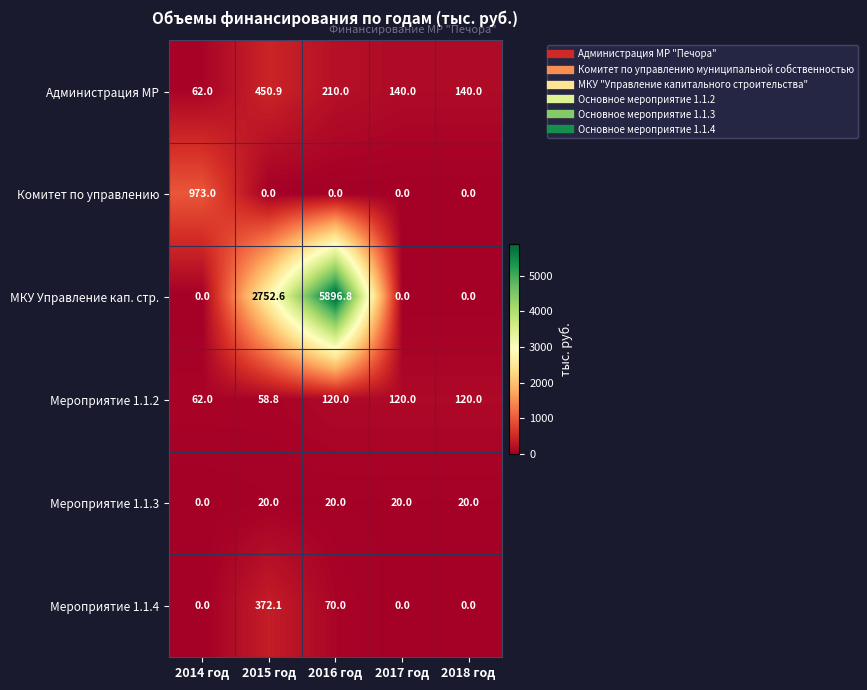

Reading left to right, what are all the values shown in this chart?

Администрация МР: 2014 год=62.0	2015 год=450.9	2016 год=210.0	2017 год=140.0	2018 год=140.0
Комитет по управлению: 2014 год=973.0	2015 год=0.0	2016 год=0.0	2017 год=0.0	2018 год=0.0
МКУ Управление кап. стр.: 2014 год=0.0	2015 год=2752.6	2016 год=5896.8	2017 год=0.0	2018 год=0.0
Мероприятие 1.1.2: 2014 год=62.0	2015 год=58.8	2016 год=120.0	2017 год=120.0	2018 год=120.0
Мероприятие 1.1.3: 2014 год=0.0	2015 год=20.0	2016 год=20.0	2017 год=20.0	2018 год=20.0
Мероприятие 1.1.4: 2014 год=0.0	2015 год=372.1	2016 год=70.0	2017 год=0.0	2018 год=0.0